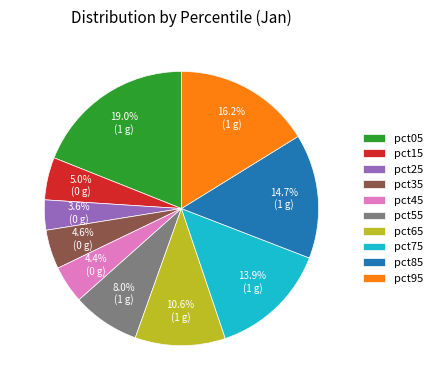

True or false: pct05 accounts for 19% of the total.

True